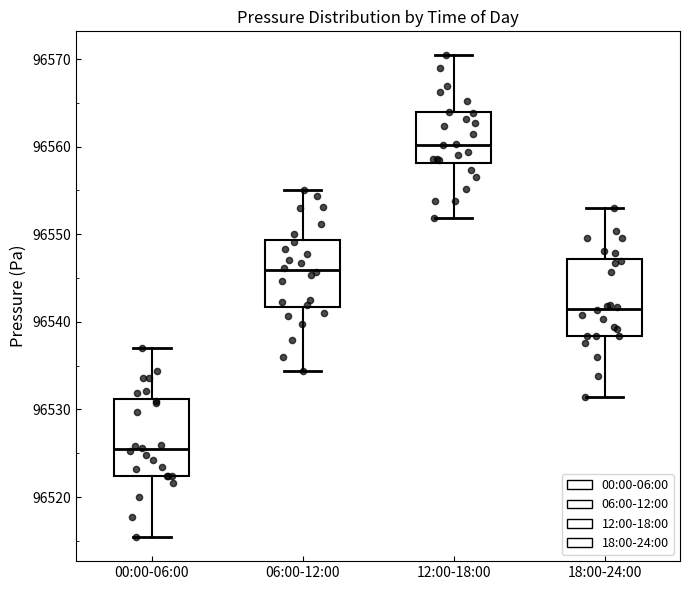

Reading left to right, read every box against the y-axis: the position of its median line, the range the box covers, and the ends of its whiskers. The values are not printed on the chart, so give them approximately, as read against the axis.

00:00-06:00: median 96525, box 96522 to 96531, whiskers 96515 to 96537
06:00-12:00: median 96546, box 96542 to 96549, whiskers 96534 to 96555
12:00-18:00: median 96560, box 96558 to 96564, whiskers 96552 to 96570
18:00-24:00: median 96541, box 96538 to 96547, whiskers 96531 to 96553